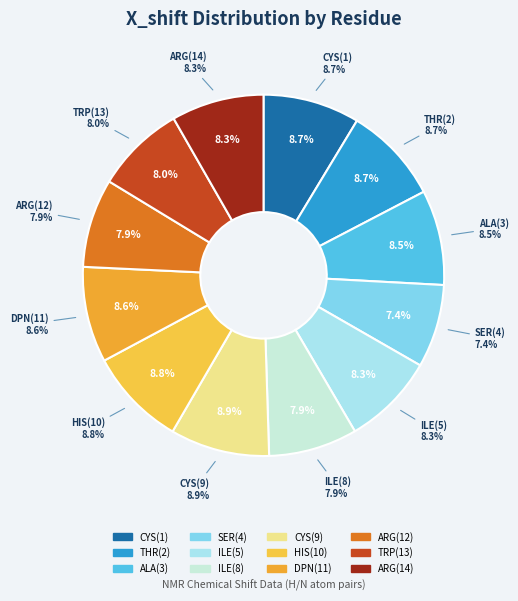

Combined, do SER(4) and ILE(8) account for over 50%?

No